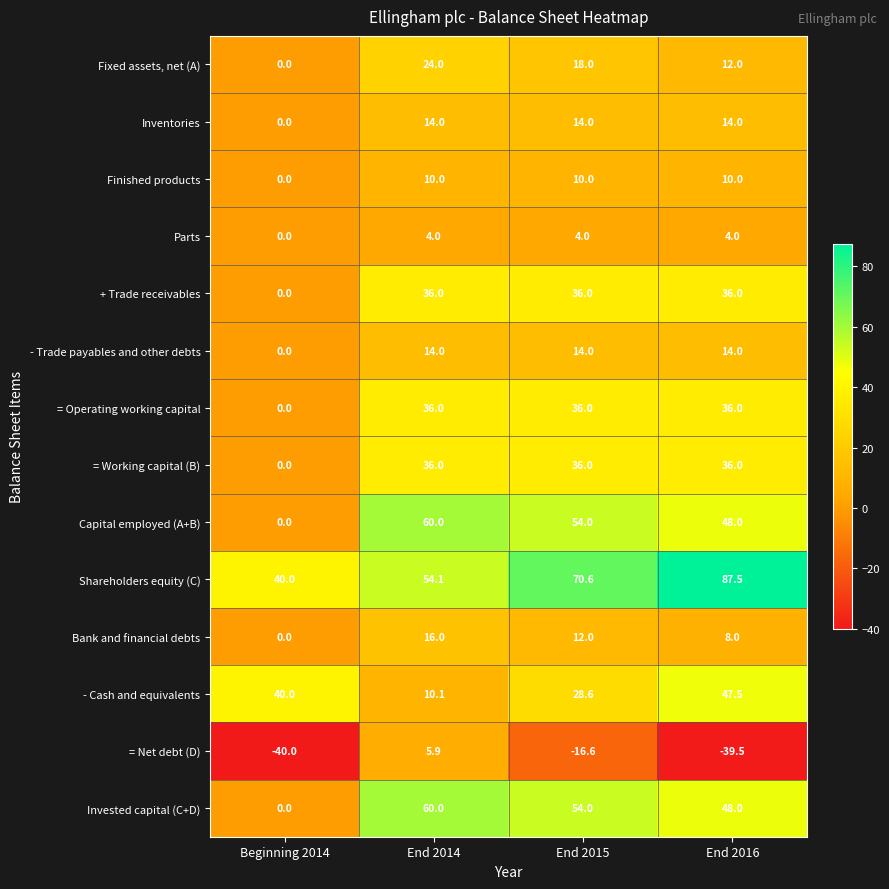

How many data points does each series have?

4